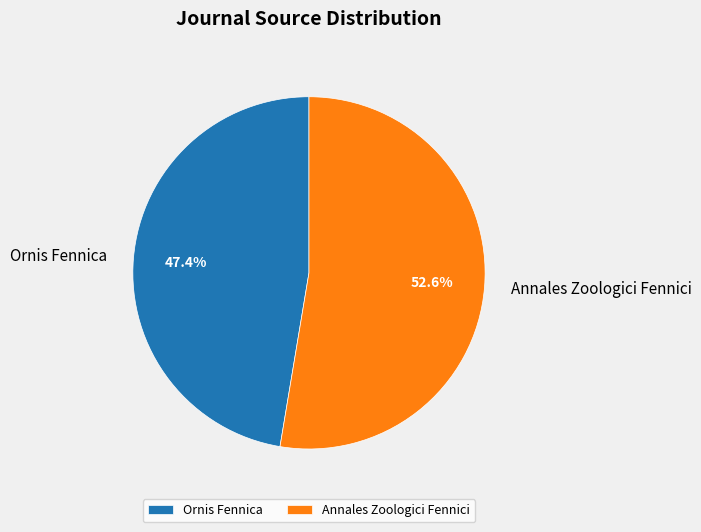

Between Annales Zoologici Fennici and Ornis Fennica, which is larger?

Annales Zoologici Fennici